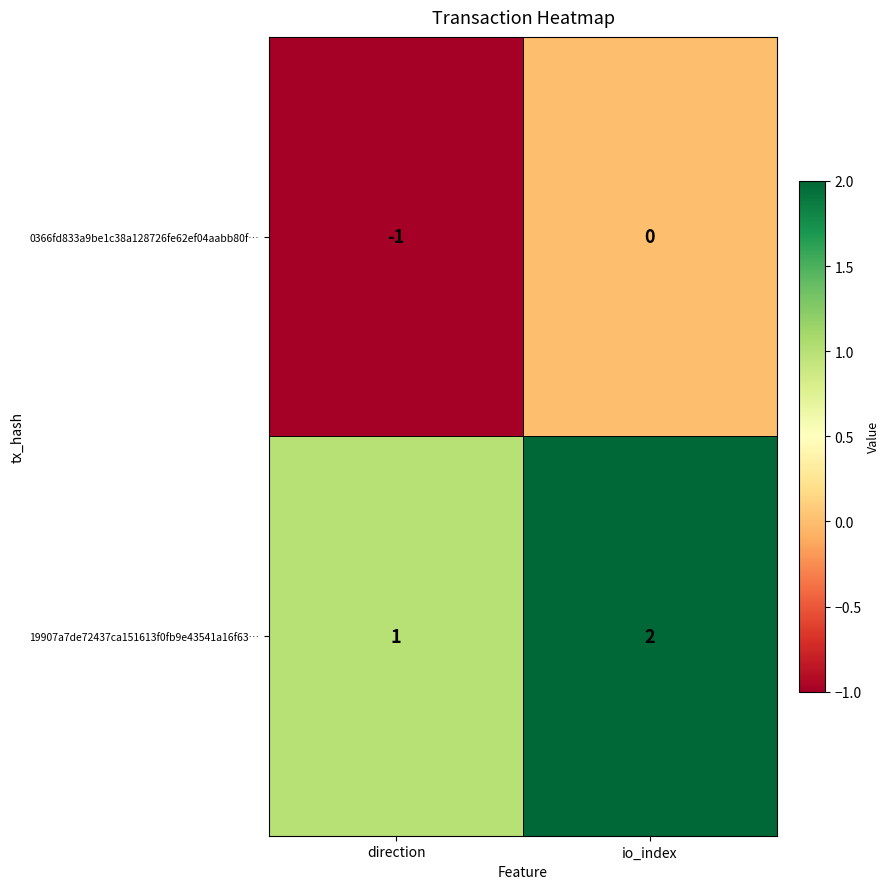

Reading right to left, what are all the values shown in this chart?

0366fd833a9be1c38a128726fe62ef04aabb80f…: io_index=0	direction=-1
19907a7de72437ca151613f0fb9e43541a16f63…: io_index=2	direction=1